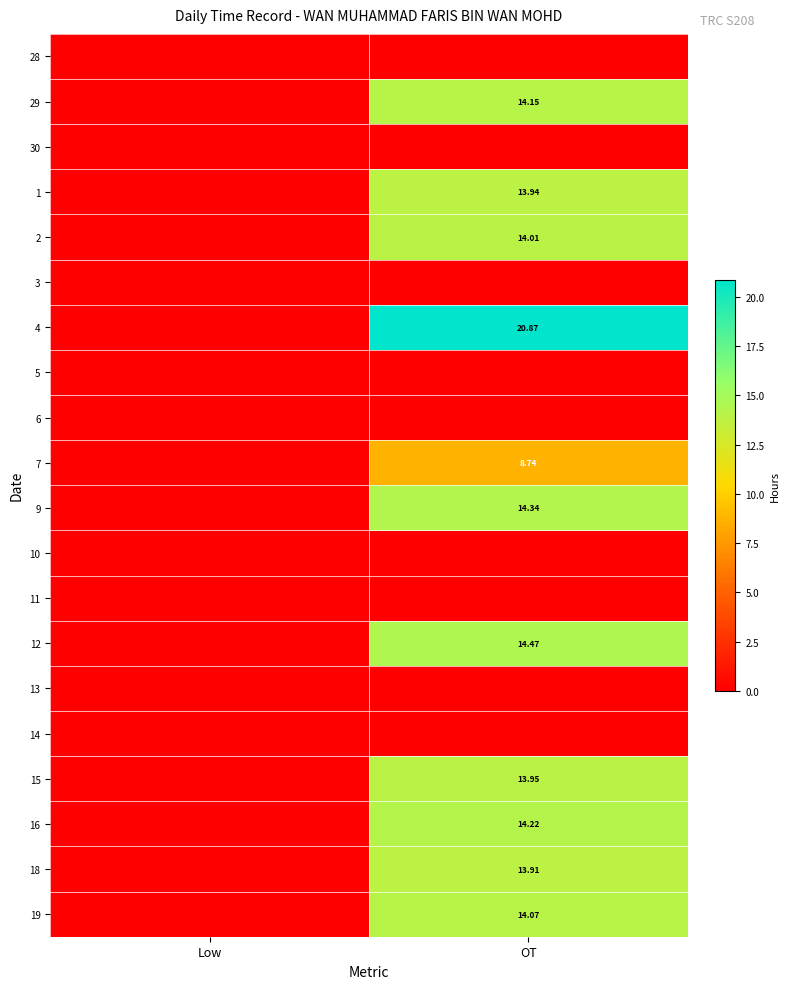

At Low, list the series in order from largest to smallest.

28, 29, 30, 1, 2, 3, 4, 5, 6, 7, 9, 10, 11, 12, 13, 14, 15, 16, 18, 19